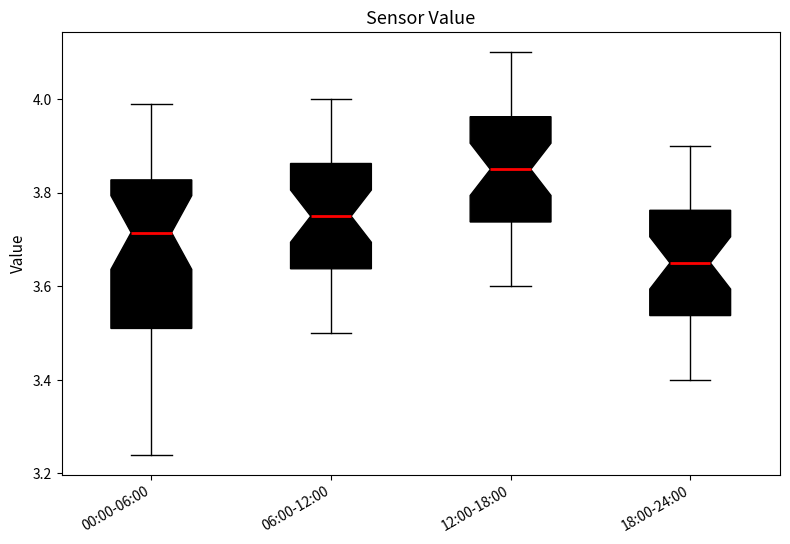

Which box's median line is the highest?

12:00-18:00